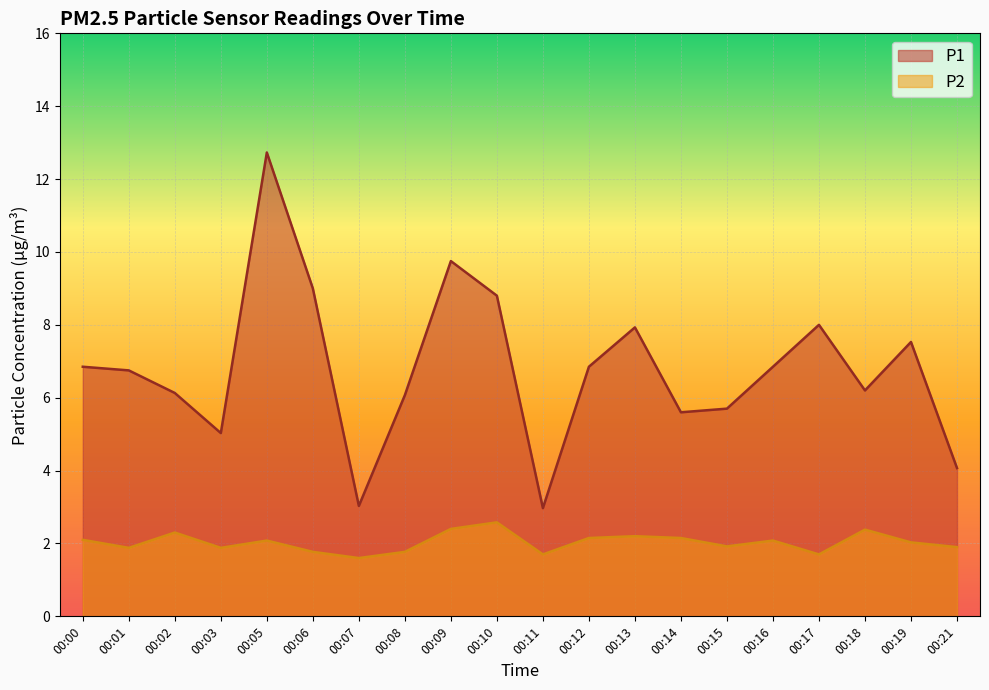

Read the P2 value at 00:07.

1.6